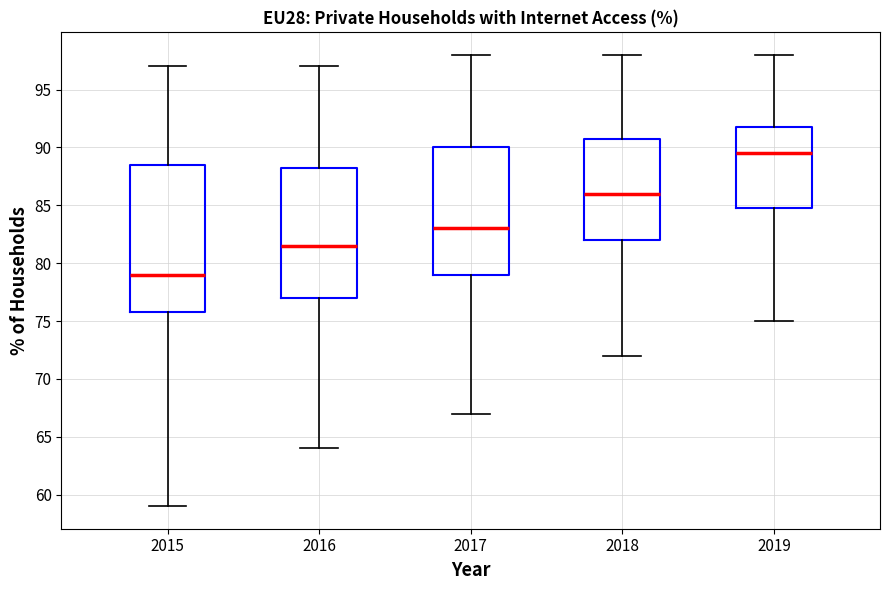

Which box has the lowest median line?

2015